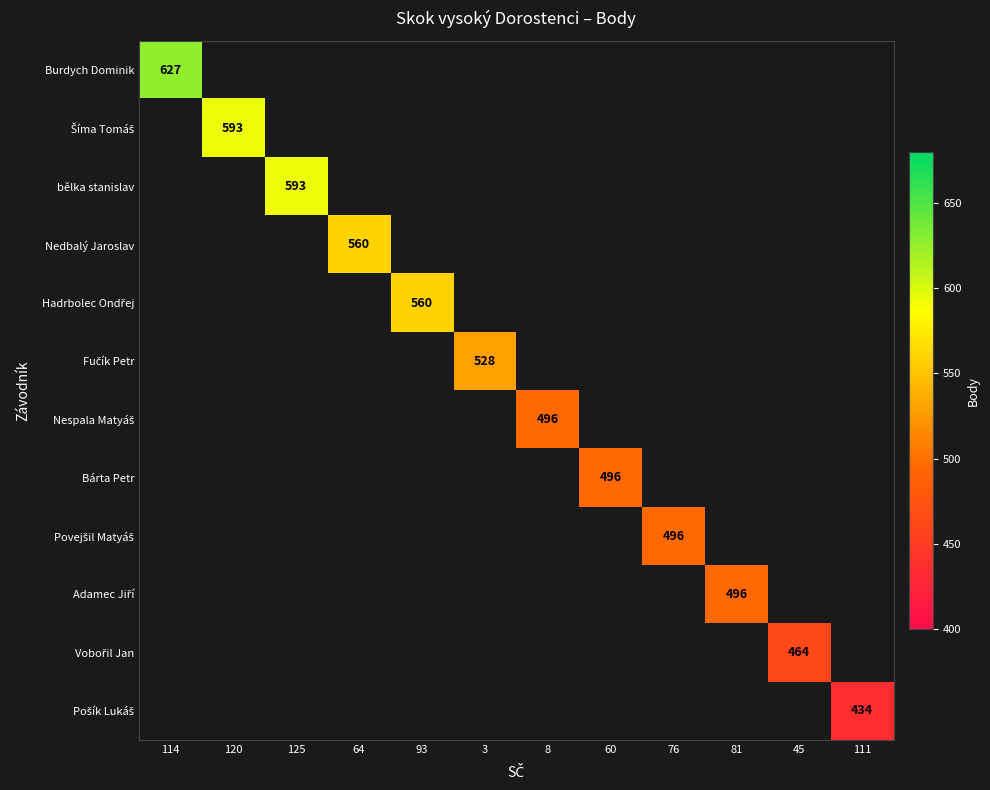

Rank the series by their average value, from highest to lowest.

Burdych Dominik, Šíma Tomáš, bělka stanislav, Nedbalý Jaroslav, Hadrbolec Ondřej, Fučík Petr, Nespala Matyáš, Bárta Petr, Povejšil Matyáš, Adamec Jiří, Vobořil Jan, Pošík Lukáš